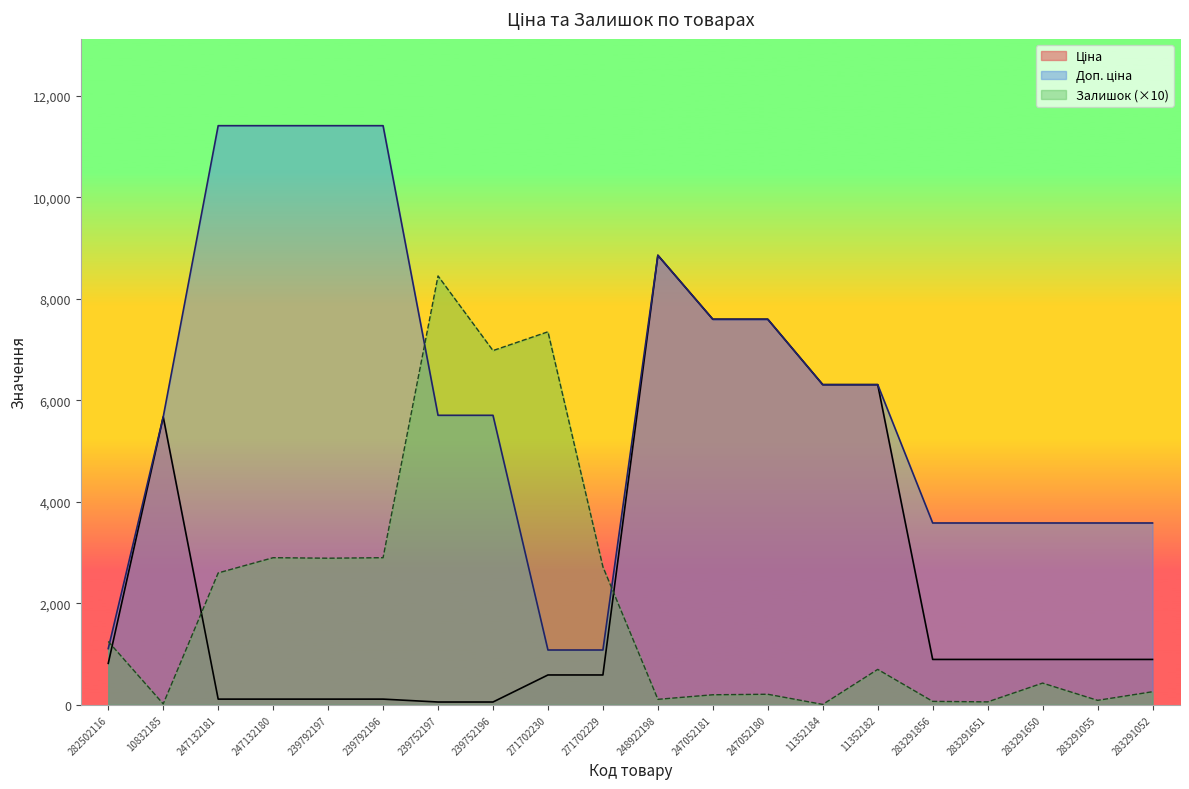

Which category has the lowest value in the Доп. ціна series?

271702230